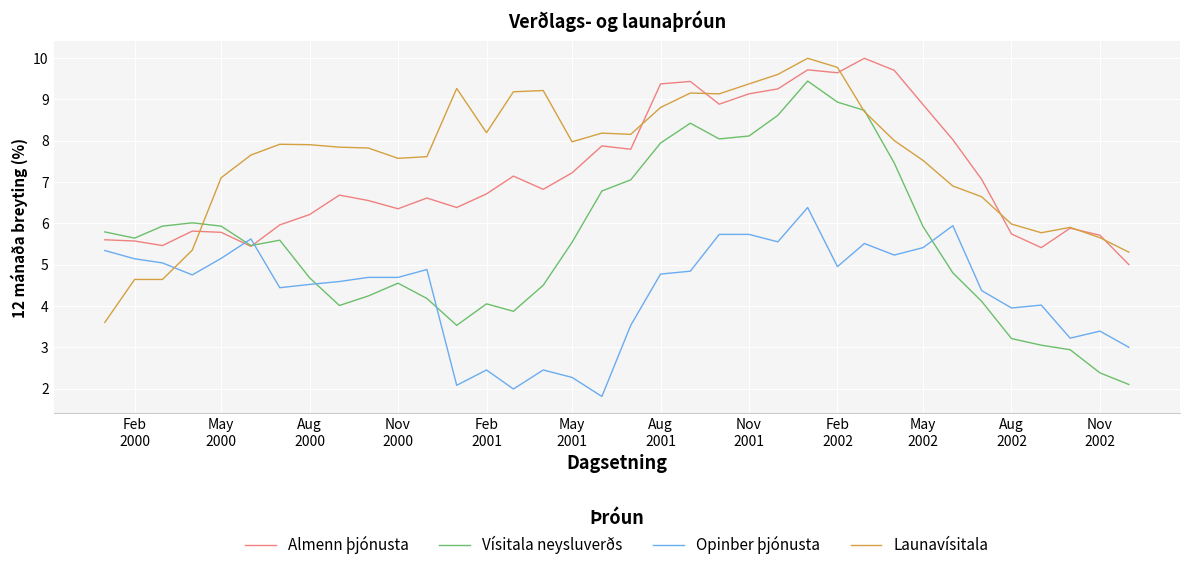

Which series has the largest range (max minus min)?

Vísitala neysluverðs